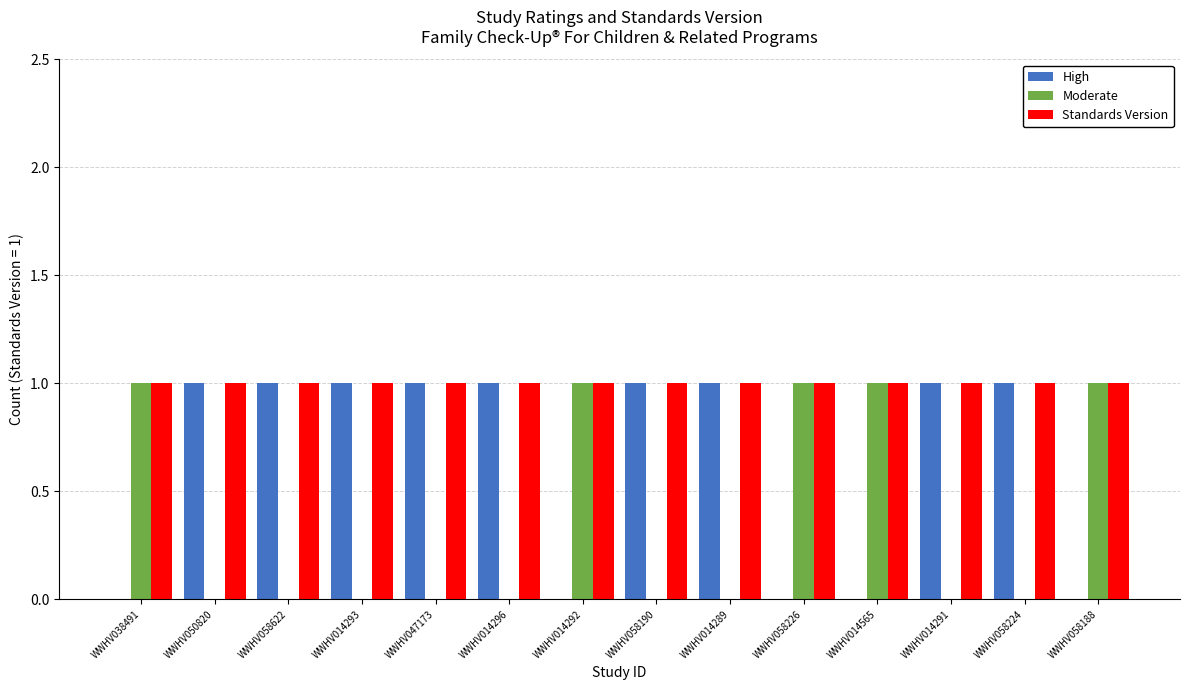

What are all the series names shown in the legend?

High, Moderate, Standards Version